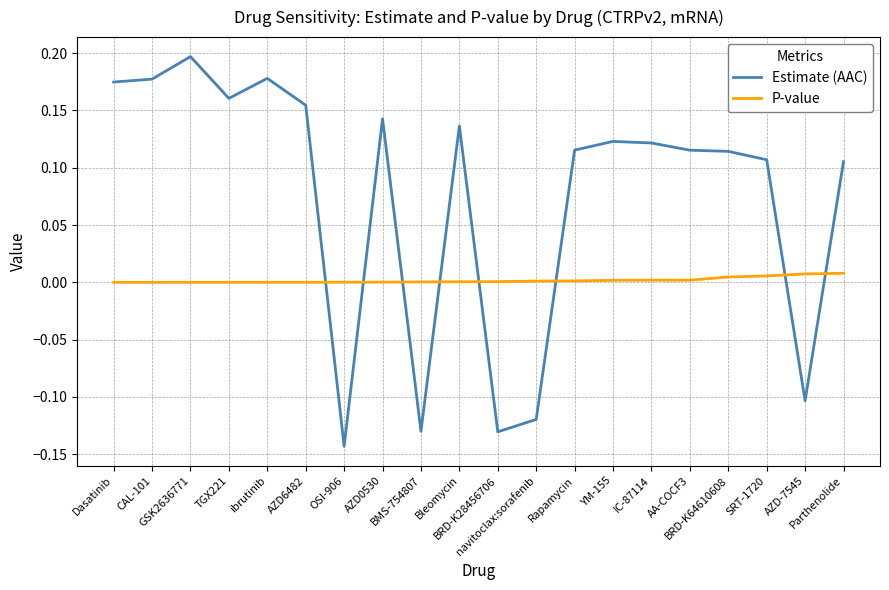

Between CAL-101 and navitoclax:sorafenib, which series saw the biggest shift?

Estimate (AAC)